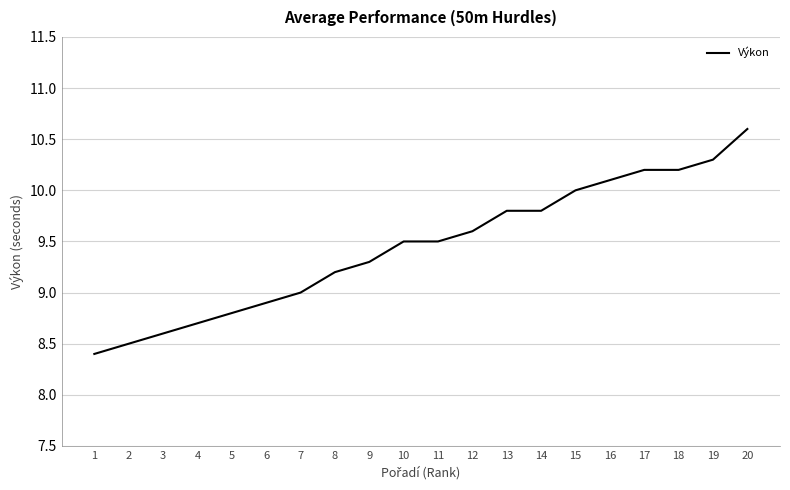

Is this an area chart (filled region under the line)?

No